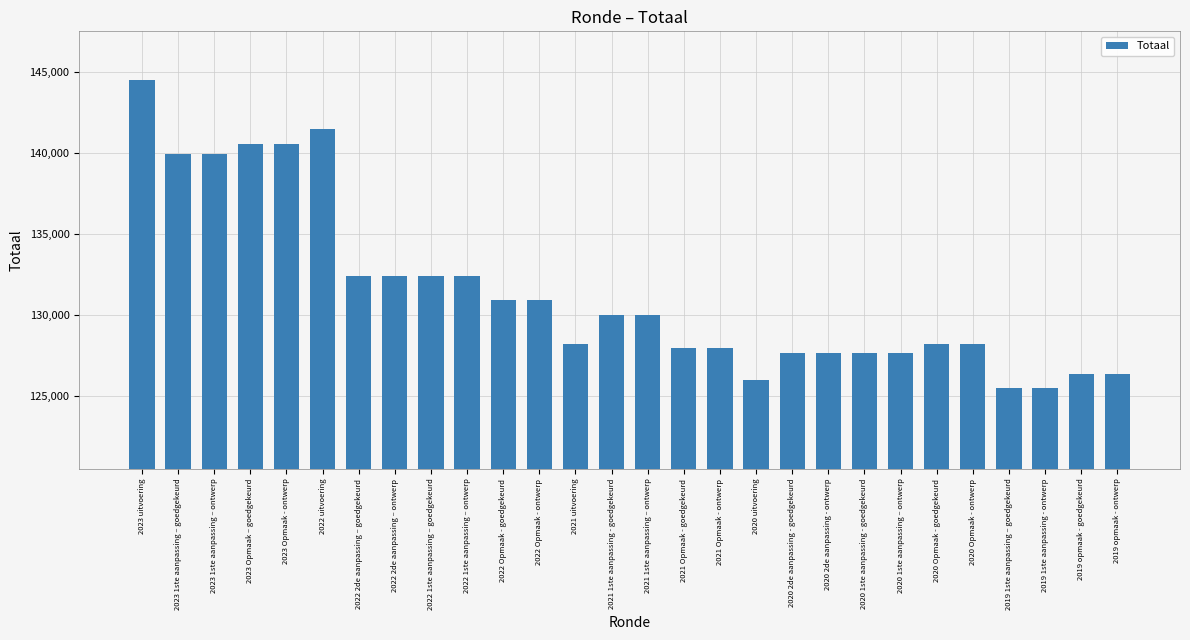

The value at 2022 2de aanpassing – goedgekeurd is 182064. True or false?

False